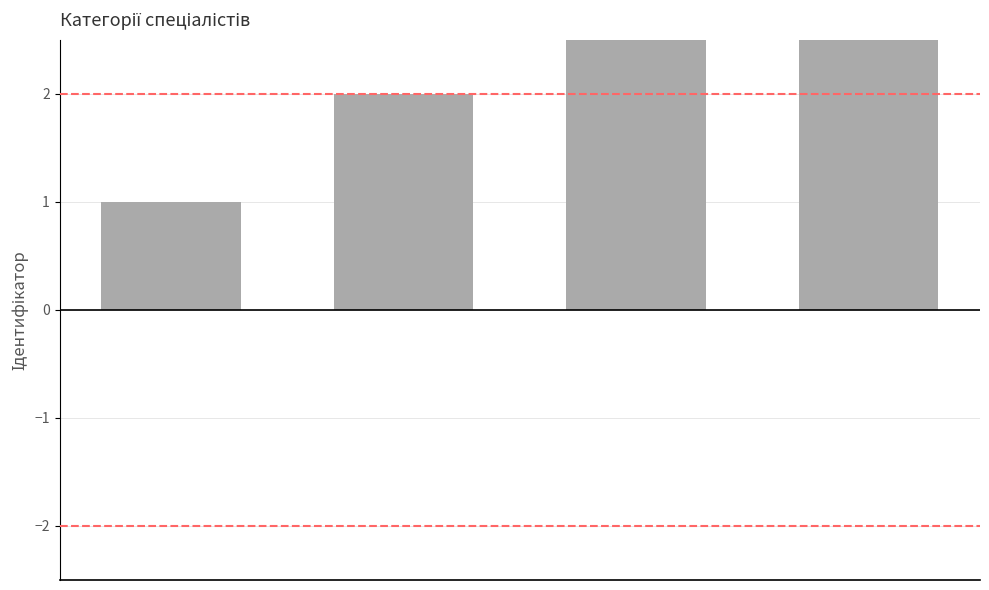

What is the difference between the maximum and minimum values?

3